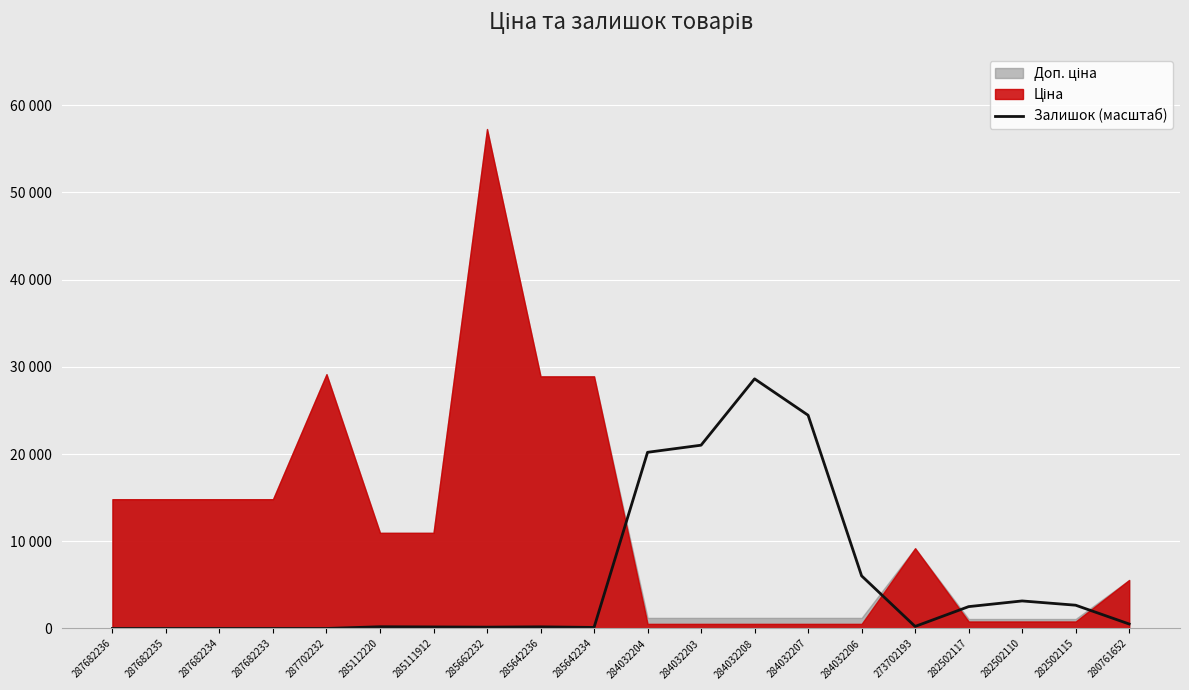

List the labels in order of value, largest first.

284032208, 284032207, 284032203, 284032204, 284032206, 282502110, 282502115, 282502117, 280761652, 273702193, 285112220, 285642236, 285111912, 285662232, 285642234, 287682236, 287682235, 287682234, 287682233, 287702232